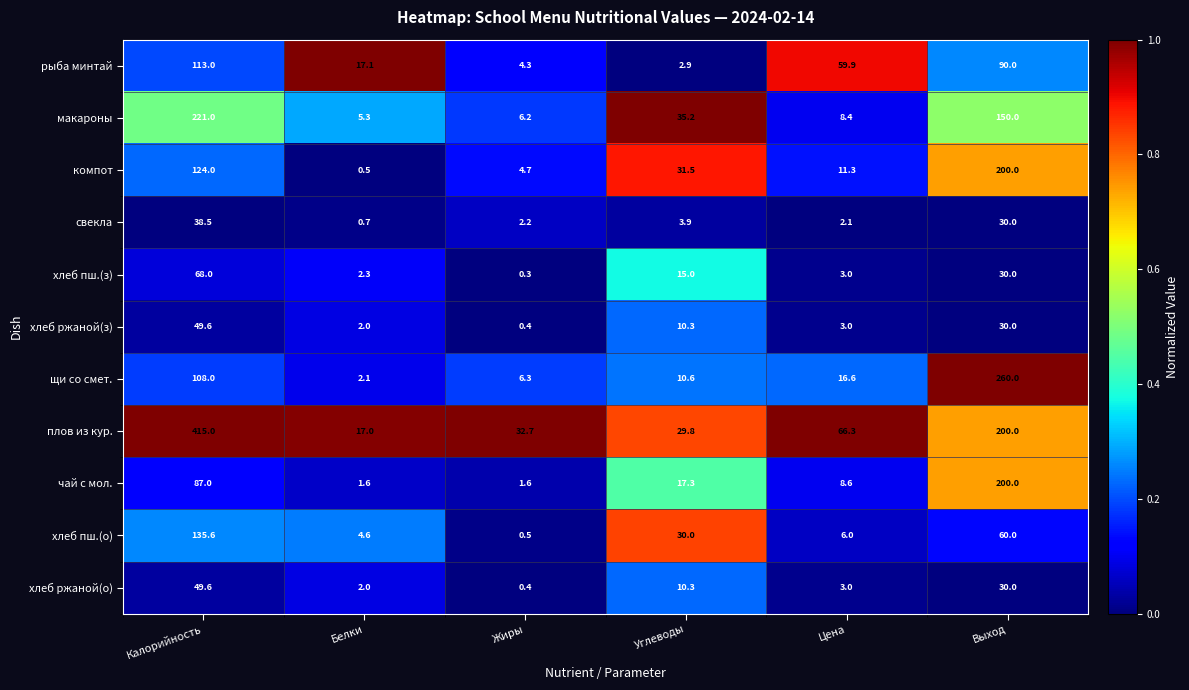

What is the difference between the maximum and minimum values in the компот series?

199.5